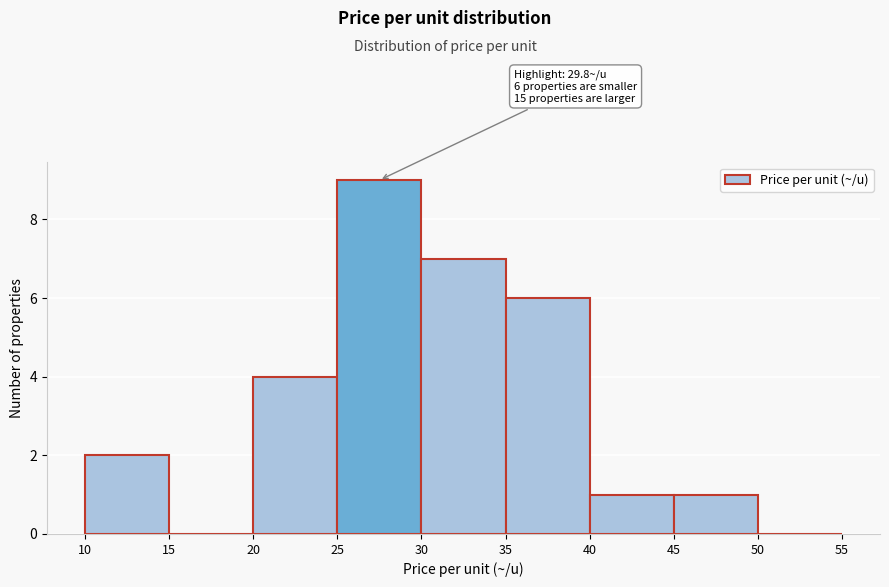

Over which range of the x-axis is the bar tallest?

25 to 30